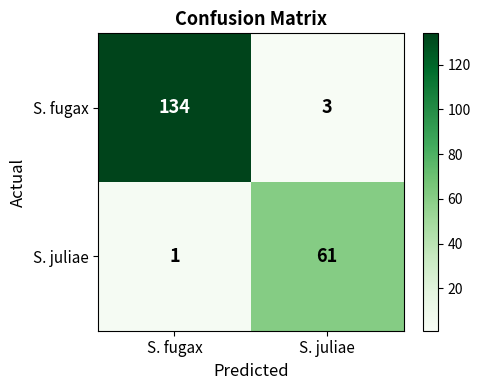

At which category is the sum across all series the highest?

S. fugax